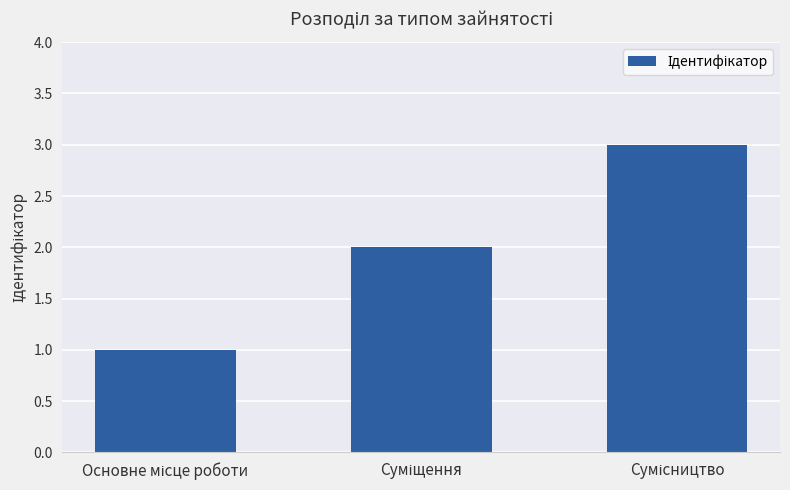

What is the greatest value displayed?

3